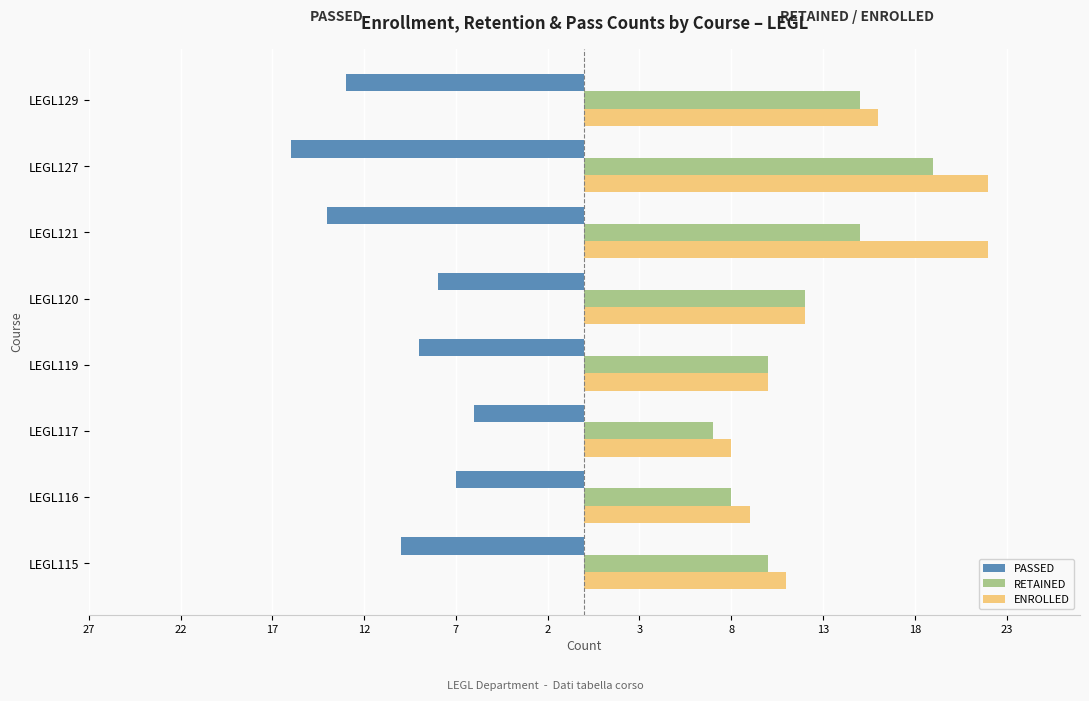

Reading right to left, extract all data points from this chart.

PASSED: -13	-16	-14	-8	-9	-6	-7	-10
RETAINED: 15	19	15	12	10	7	8	10
ENROLLED: 16	22	22	12	10	8	9	11